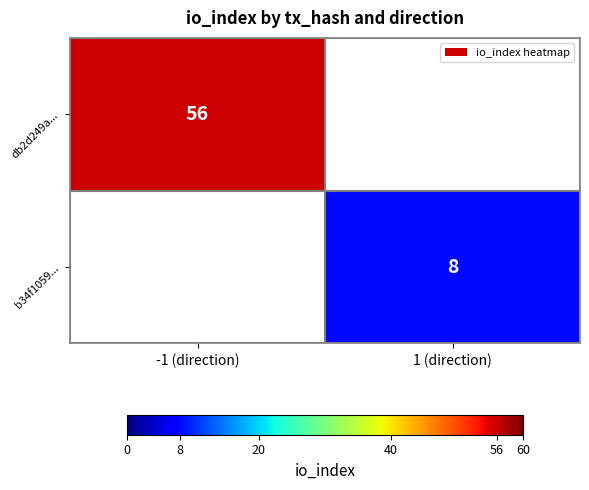

Which category has the lowest value across all series?

1 (direction)